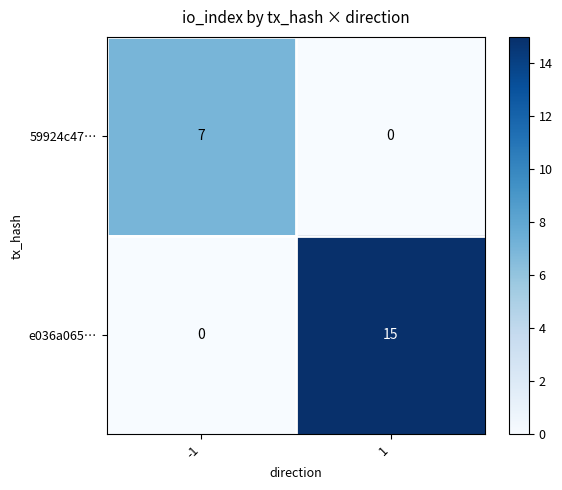

What is the sum of the 59924c47… values at -1 and 1?

7